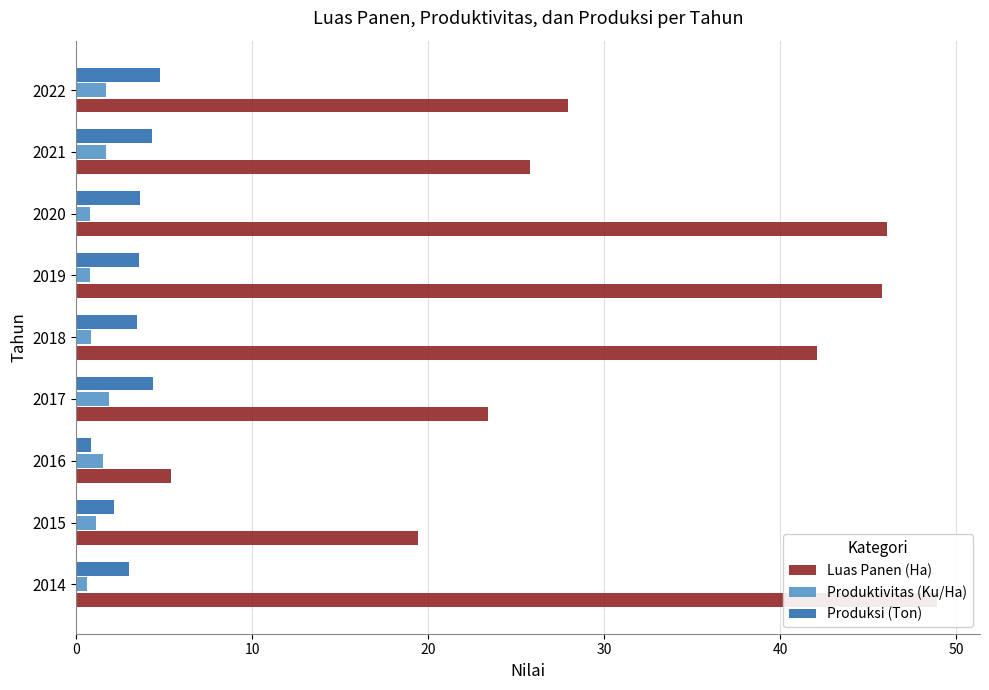

How many groups of bars are there?

9